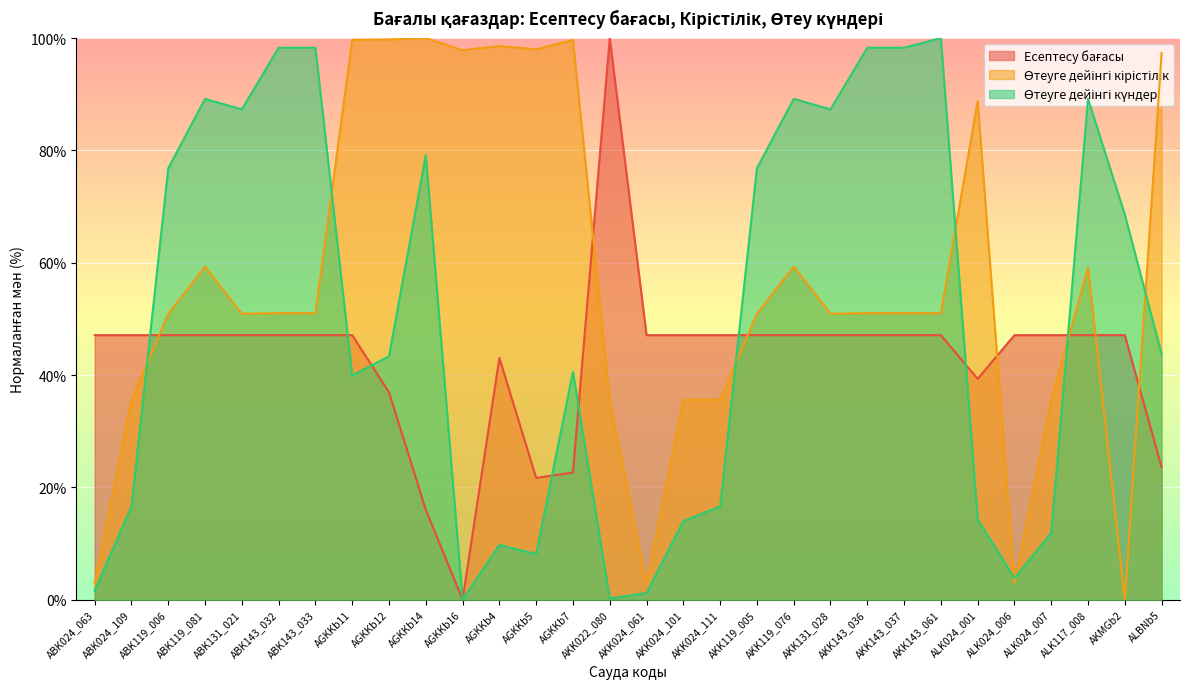

What is the label of the 23rd point from the left?

AKK143_037